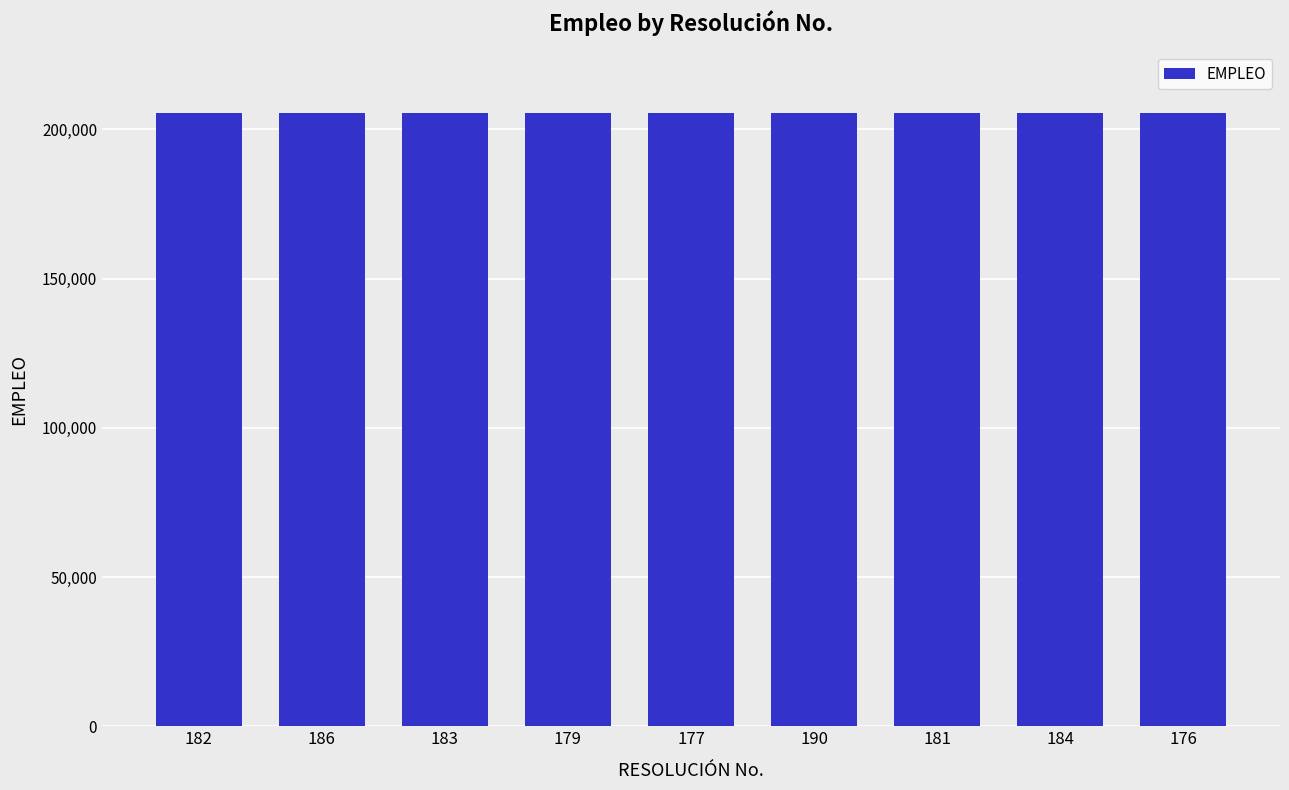

What is the minimum value shown in the chart?

205348